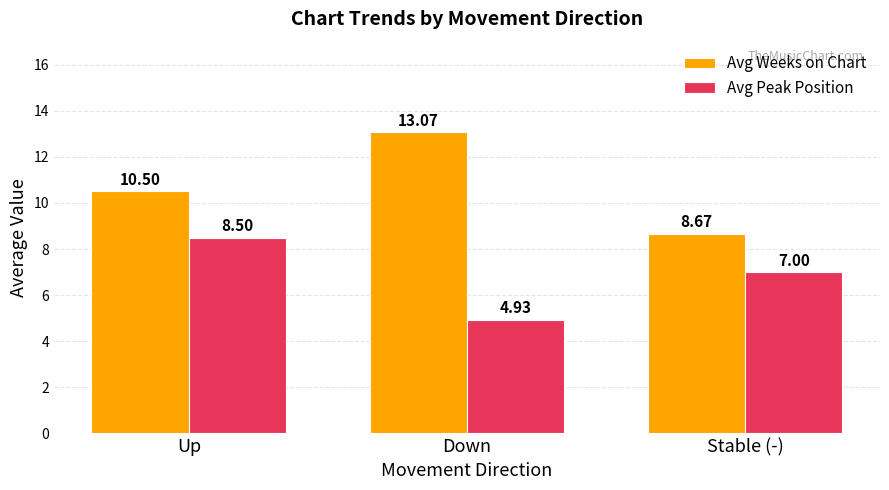

At which label does Avg Weeks on Chart first exceed 10?

Up